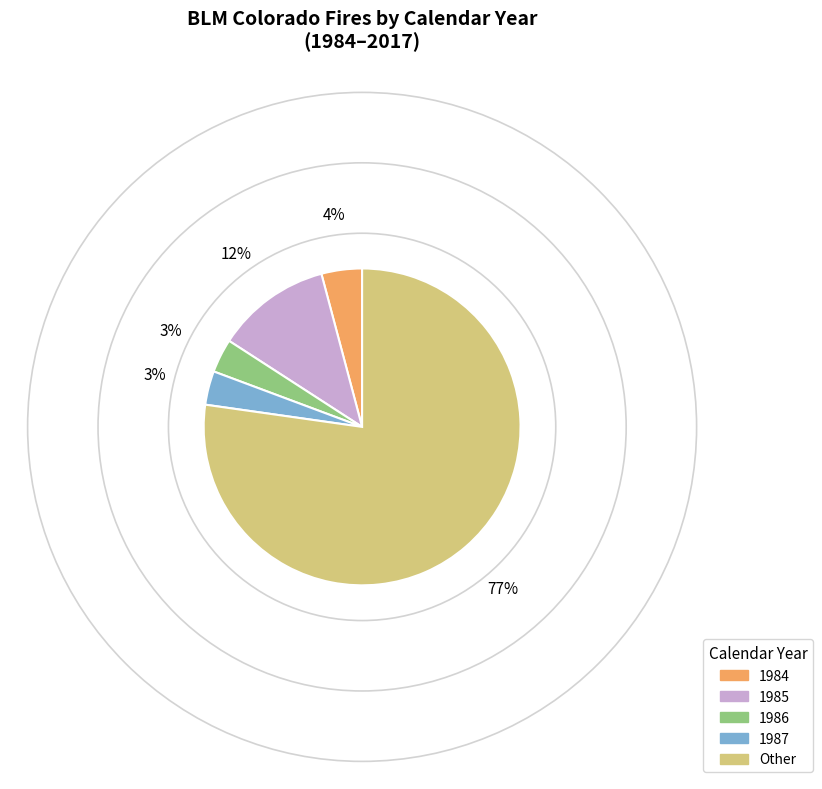

Which has a higher value, 1985 or 1984?

1985